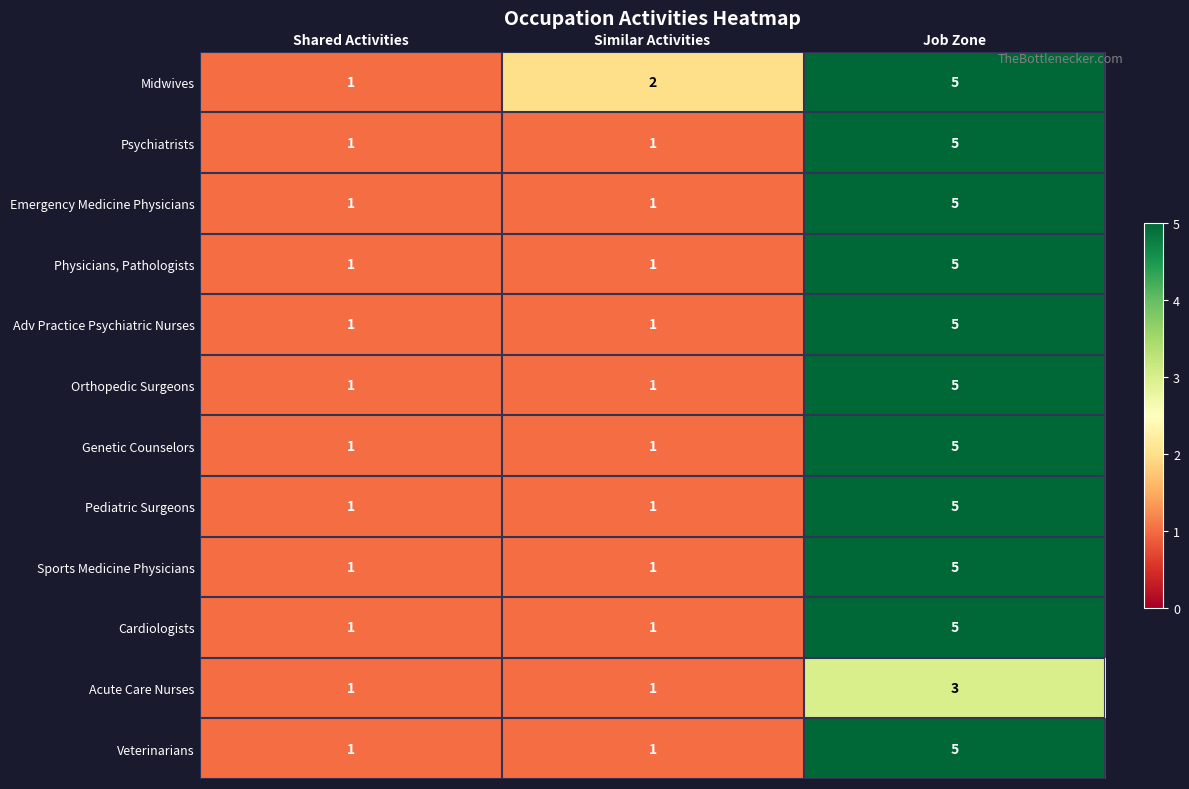

What is the difference between the maximum and minimum values in the Sports Medicine Physicians series?

4